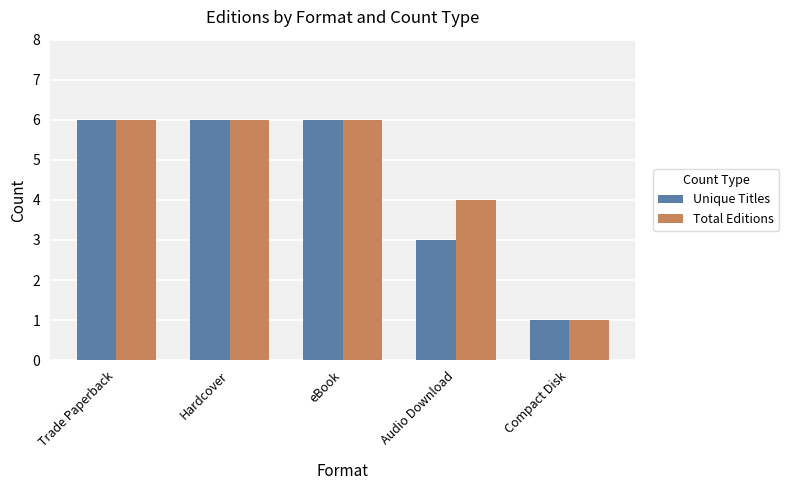

What is the sum of all Total Editions values?

23